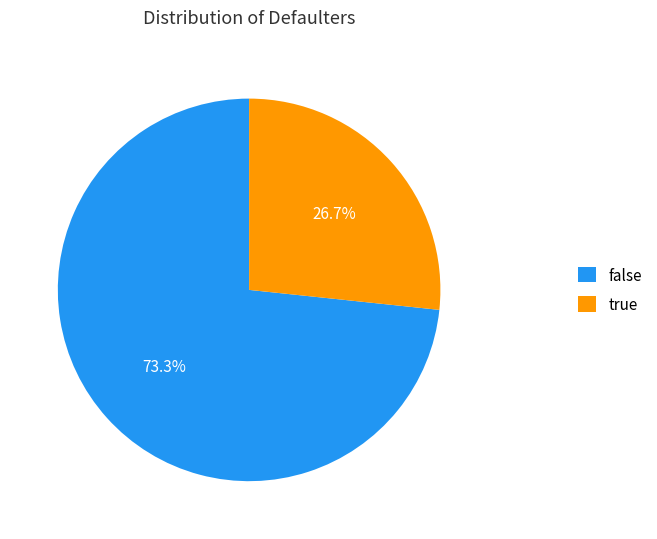

To the nearest percent, what is the average slice percentage?

50%